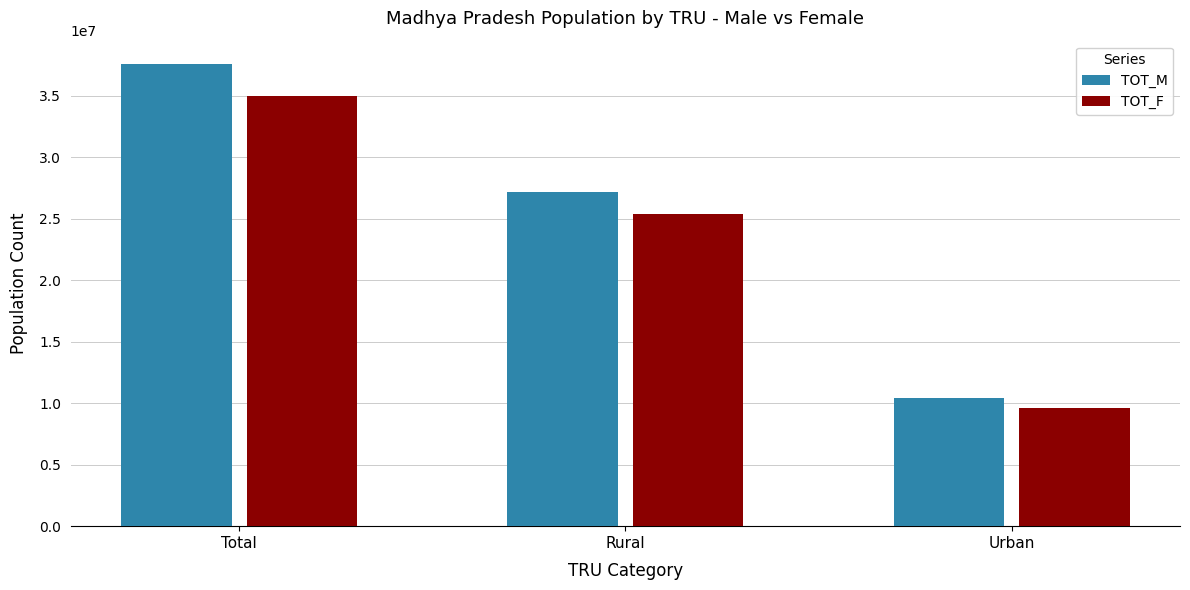

Which category has the highest value in the TOT_F series?

Total